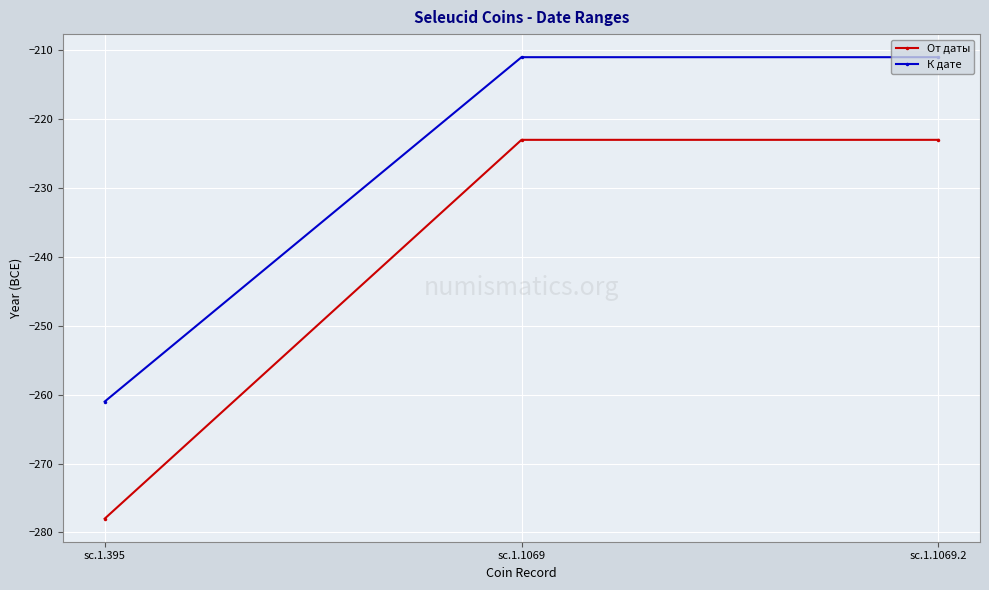

What is the difference between the maximum and minimum values in the От даты series?

55